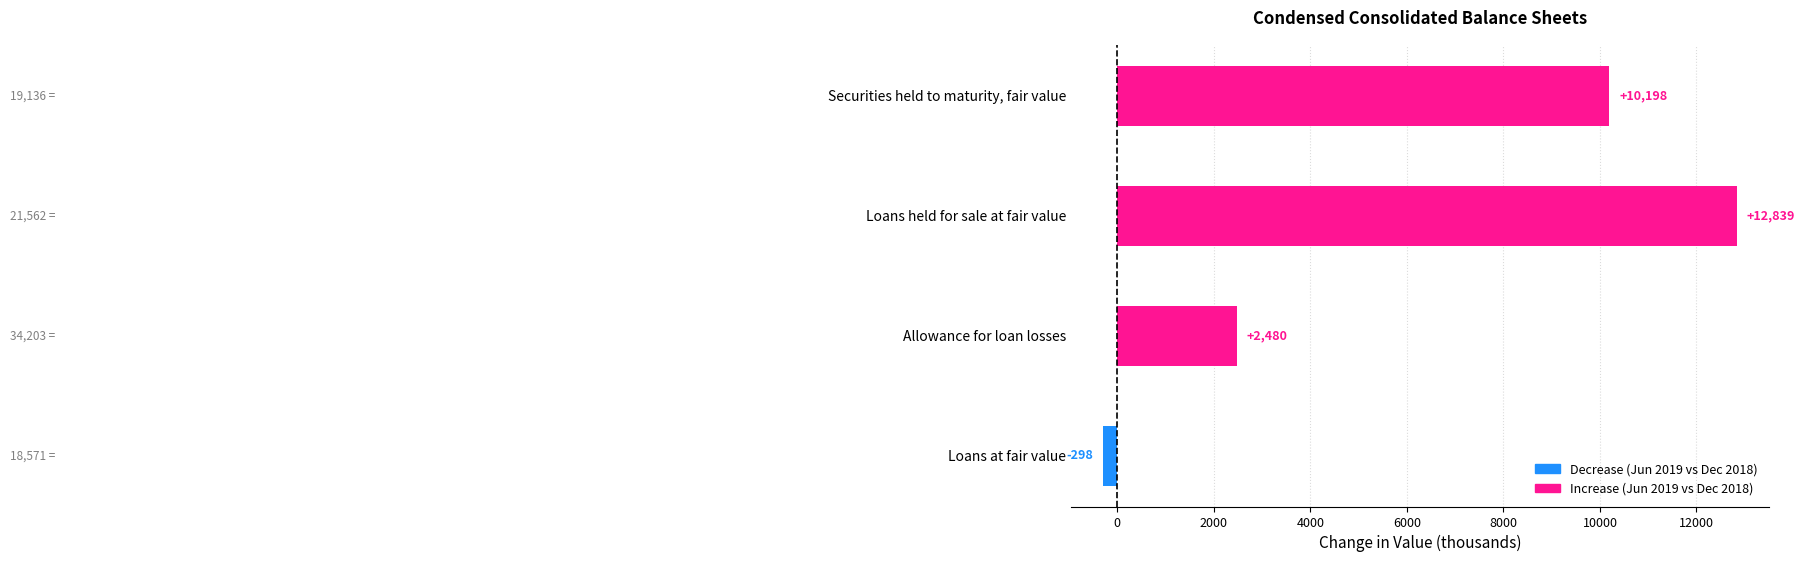

Count the values in the range 2480 to 12839.

3